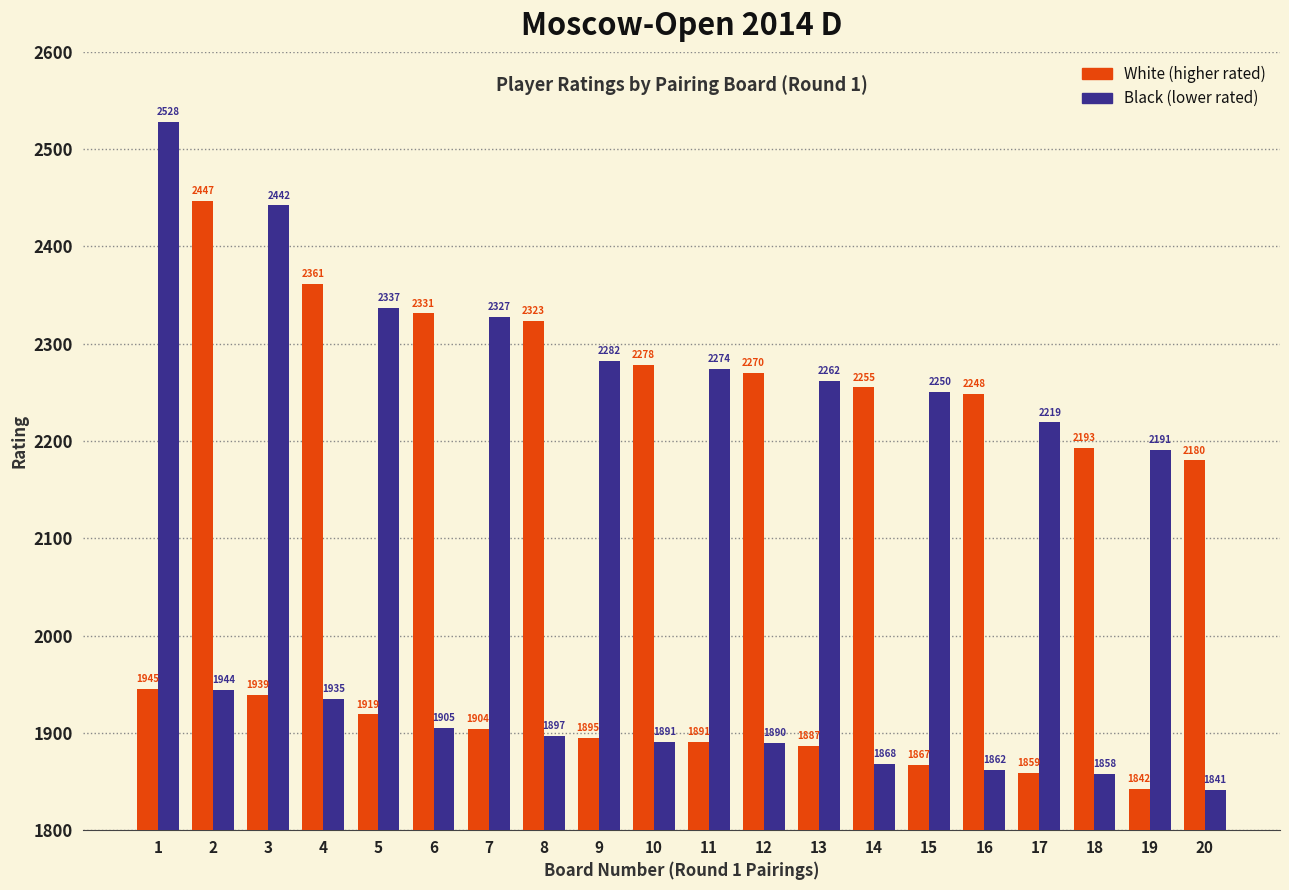

At which label is Black (lower rated) closest to 2184?

19